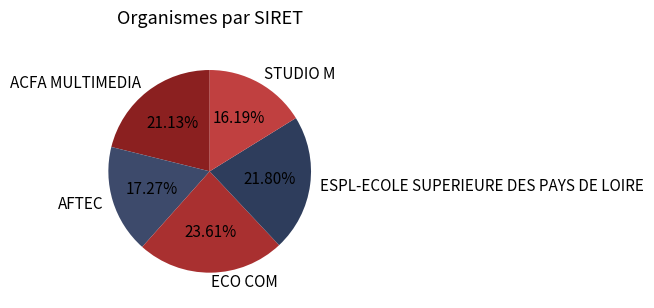

True or false: ECO COM accounts for 31% of the total.

False